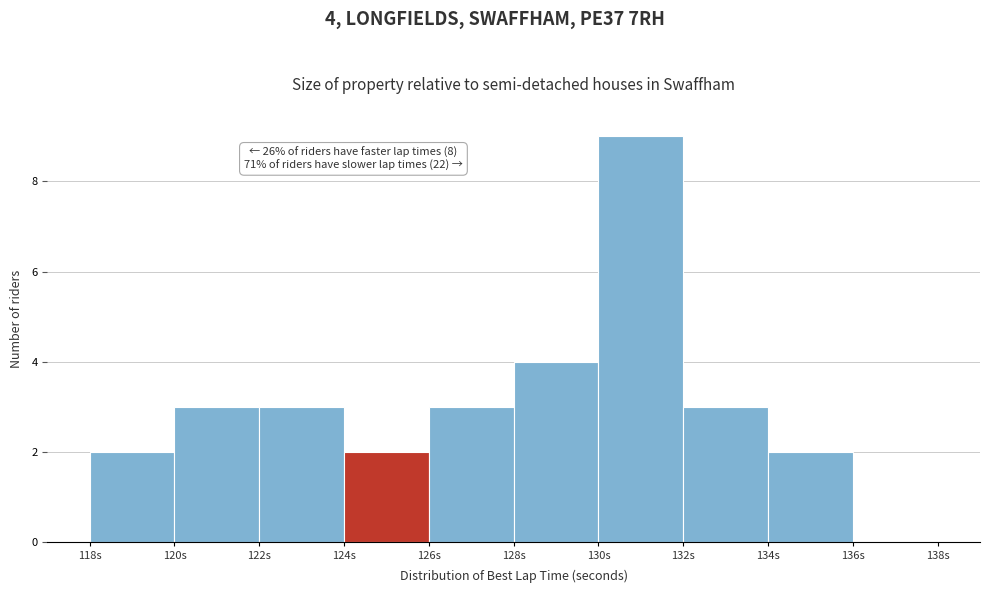

Over which range of the x-axis is the bar tallest?

130 to 132